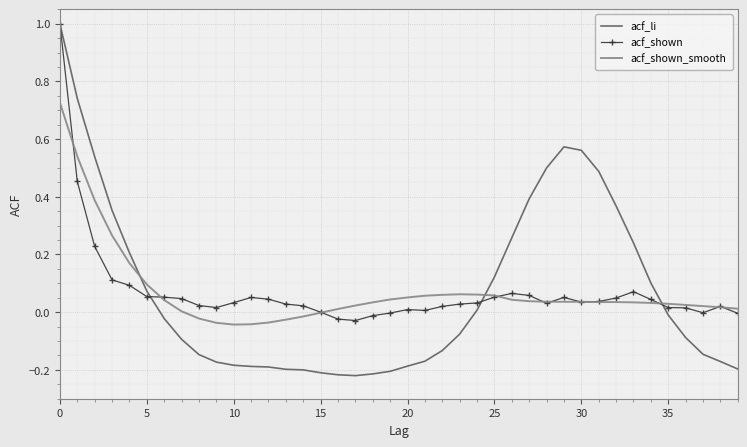

List the series in order of their overall mean, highest first.

acf_shown_smooth, acf_li, acf_shown